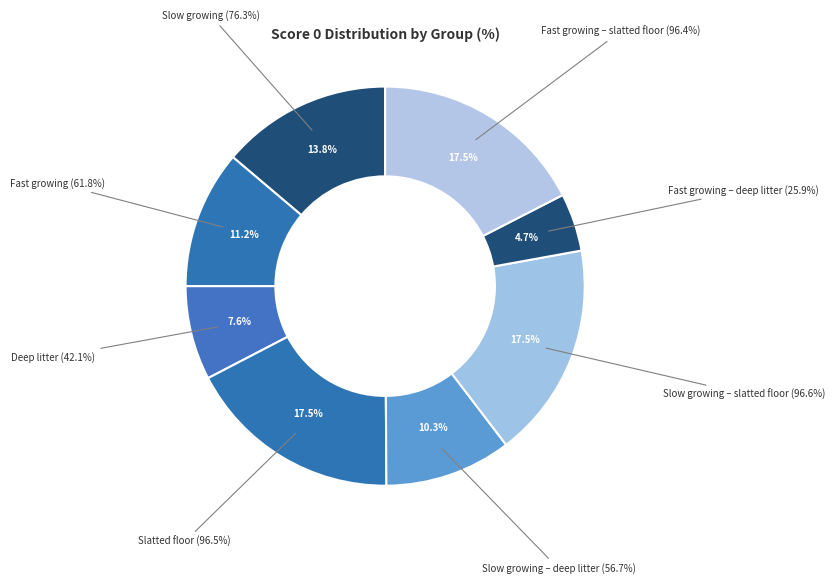

How many segments does this pie chart have?

8